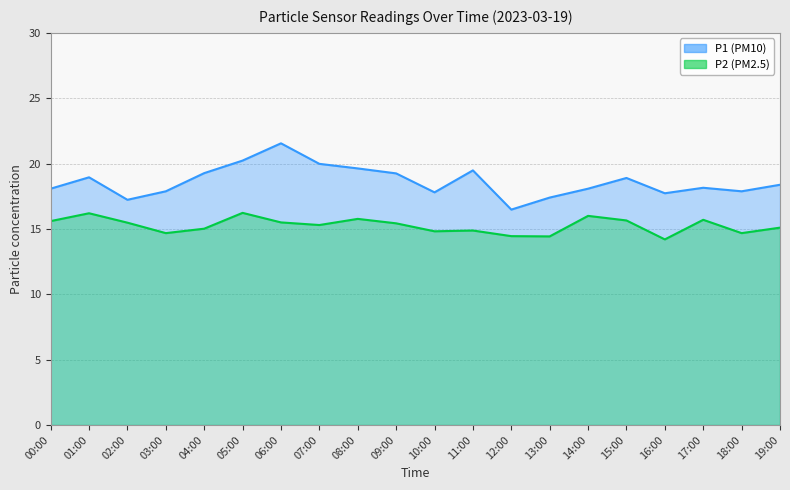

Reading left to right, what are all the values shown in this chart?

P1: 18.1	18.9	17.2	17.9	19.3	20.2	21.6	20.0	19.6	19.2	17.8	19.5	16.5	17.4	18.1	18.9	17.7	18.1	17.9	18.4
P2: 15.6	16.2	15.5	14.7	15.0	16.2	15.5	15.3	15.8	15.4	14.8	14.9	14.4	14.4	16.0	15.7	14.2	15.7	14.7	15.1